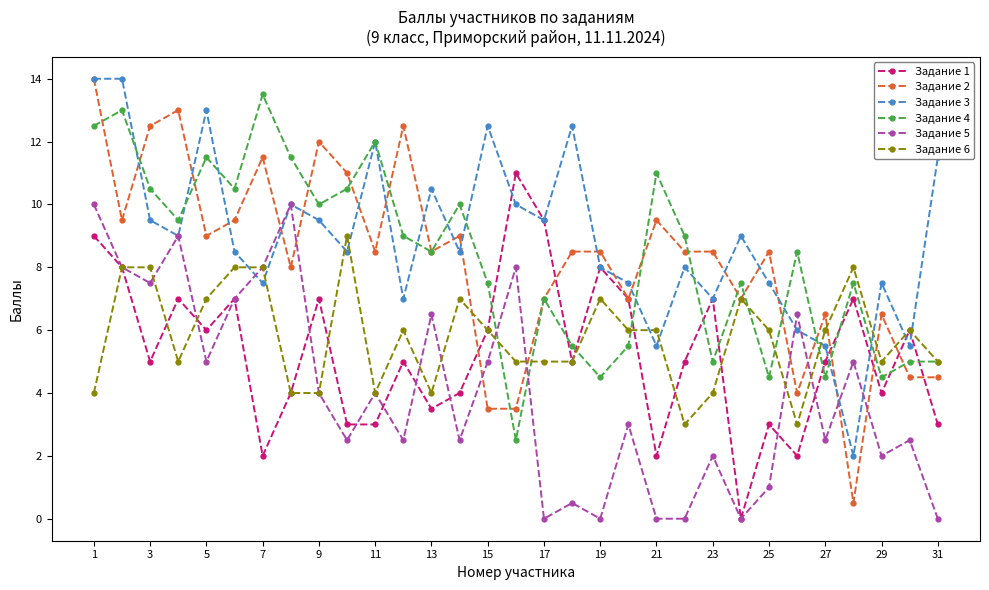

True or false: Задание 1 and Задание 4 cross at least once.

True